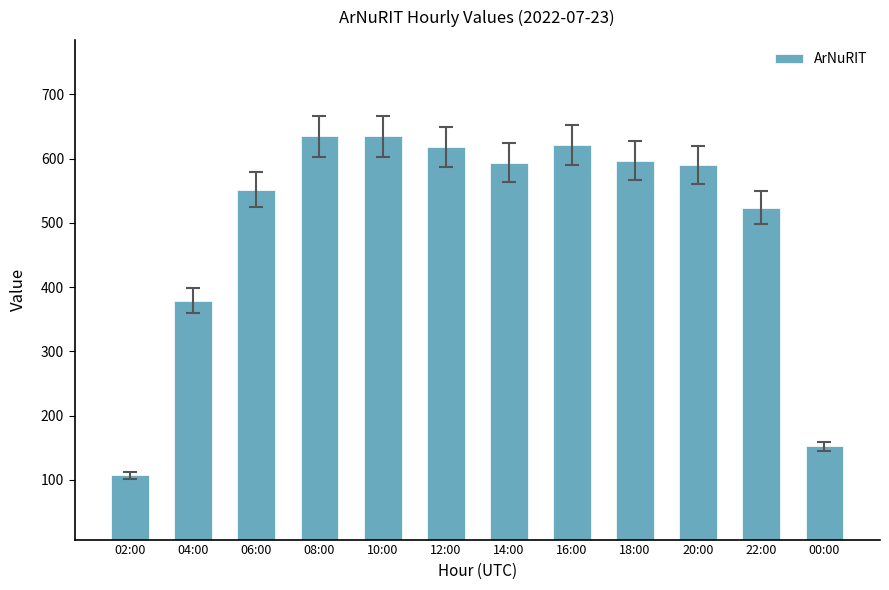

The chart shows a value of 236 at 00:00. True or false?

False